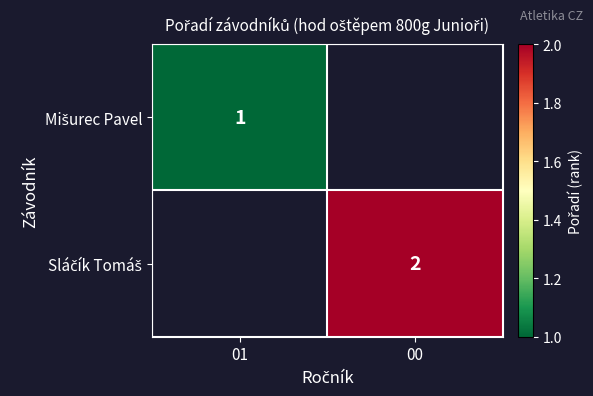

Read the Sláčík Tomáš value at 00.

2.0